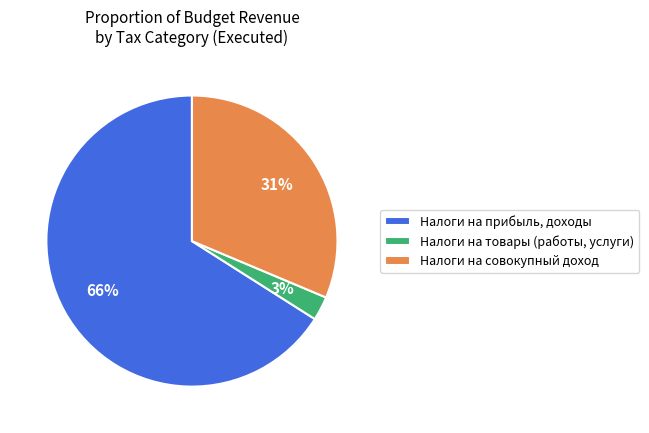

How many segments does this pie chart have?

3